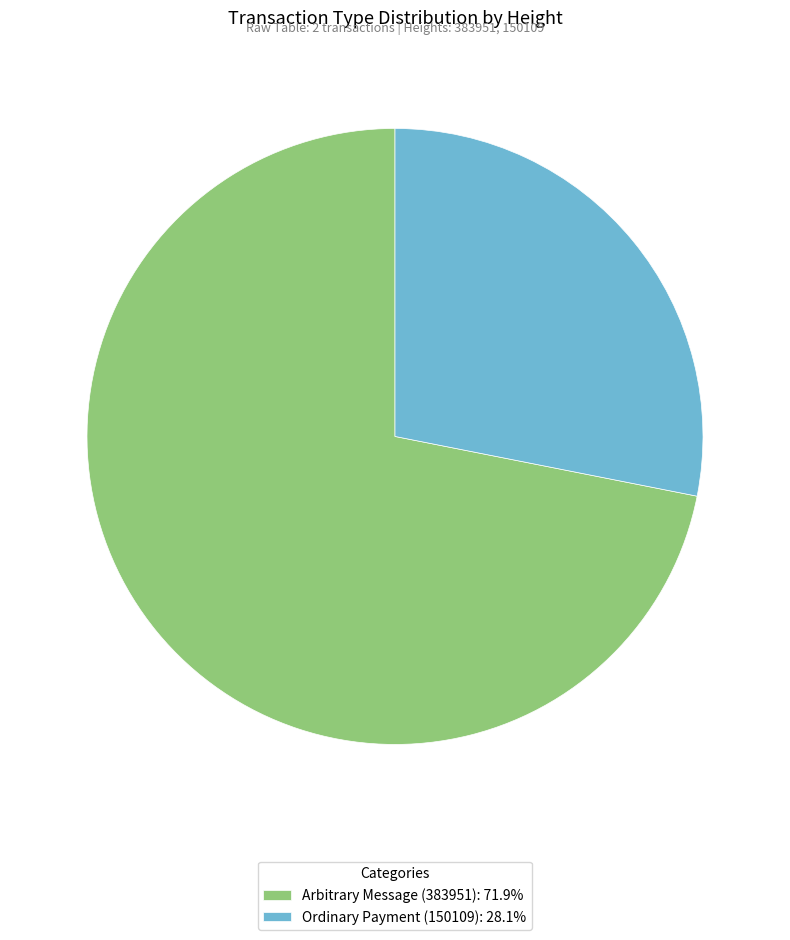

Count the number of slices in the pie.

2